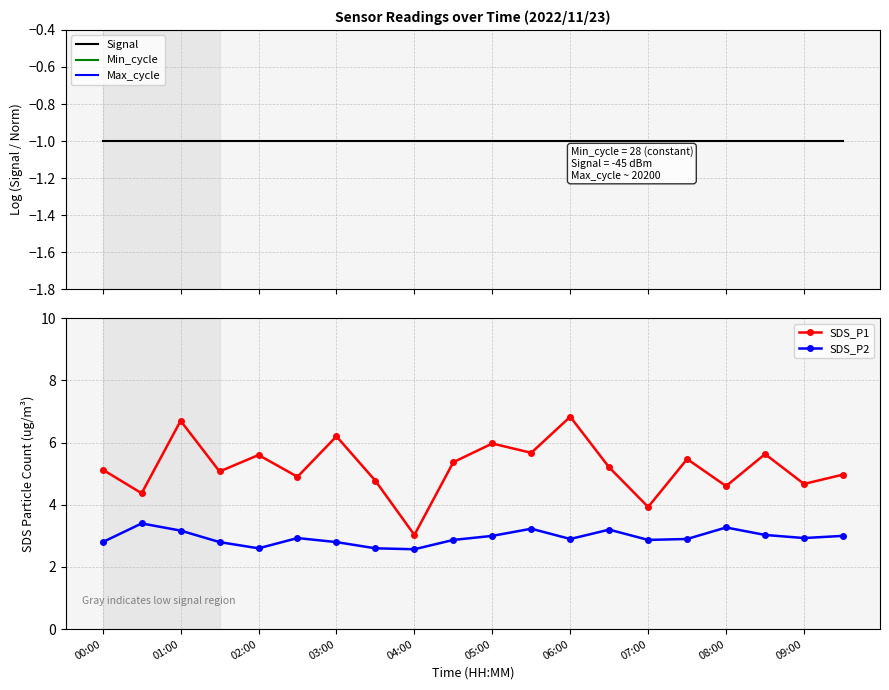

The SDS_P2 series shows 2.9 at 07:00. True or false?

True